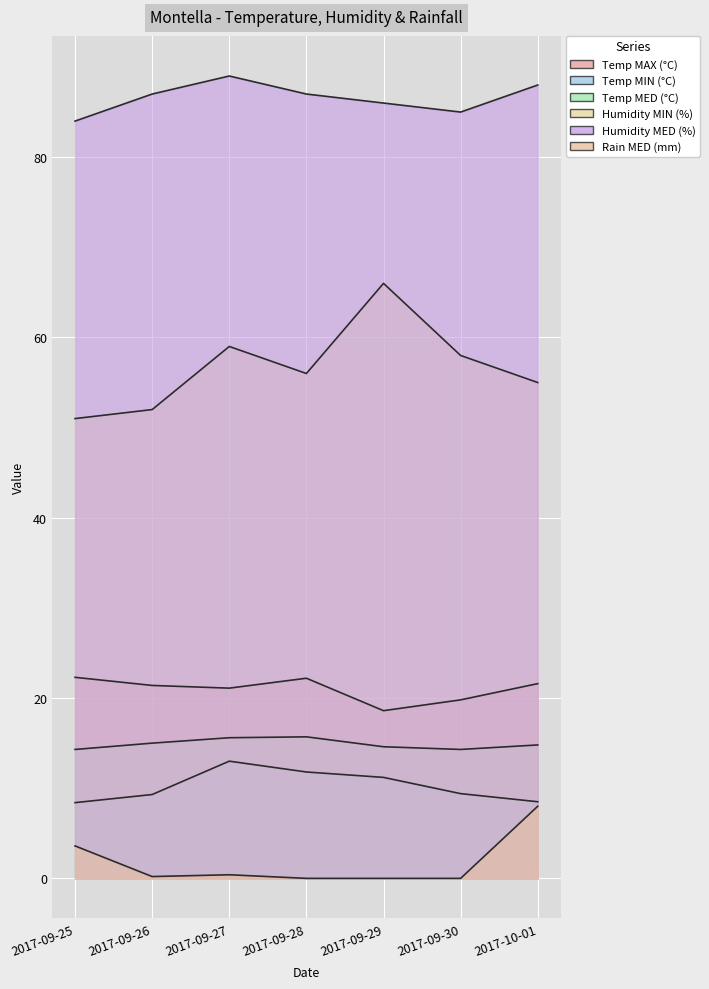

Which series has the largest total across all categories?

Humidity MED (%)